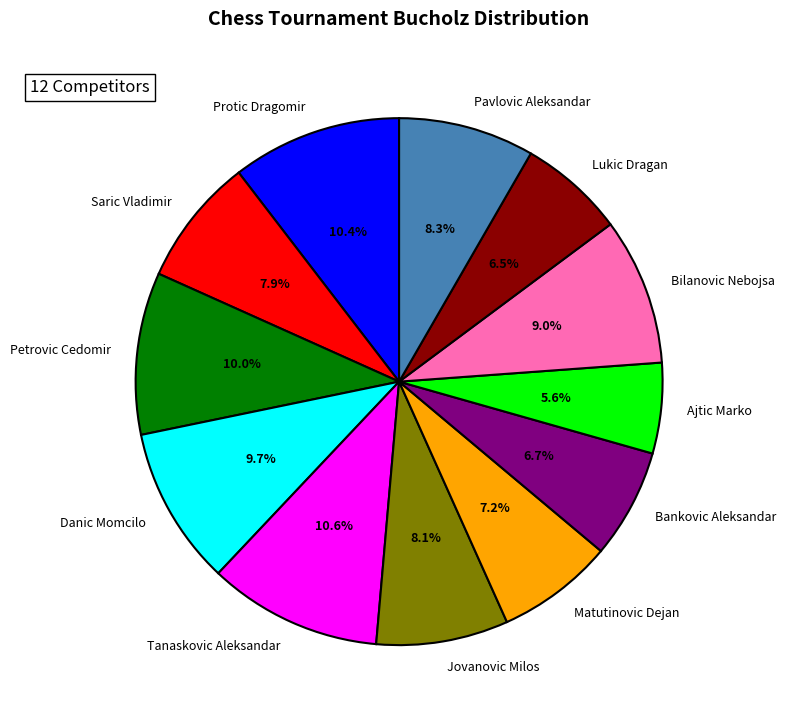

Does Matutinovic Dejan represent more than half of the total?

No